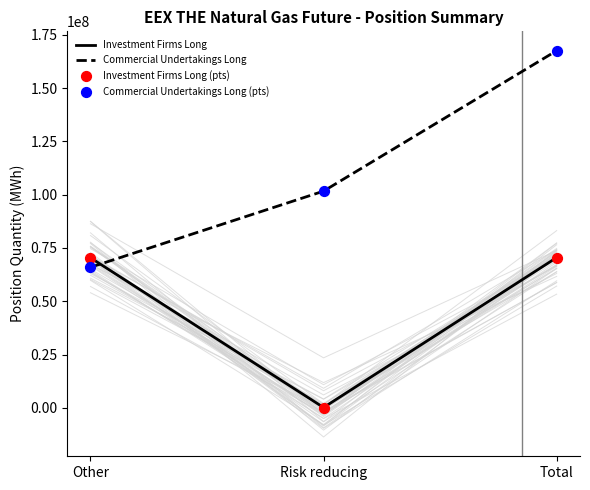

Which series contains the highest Y value?

Commercial Undertakings Long